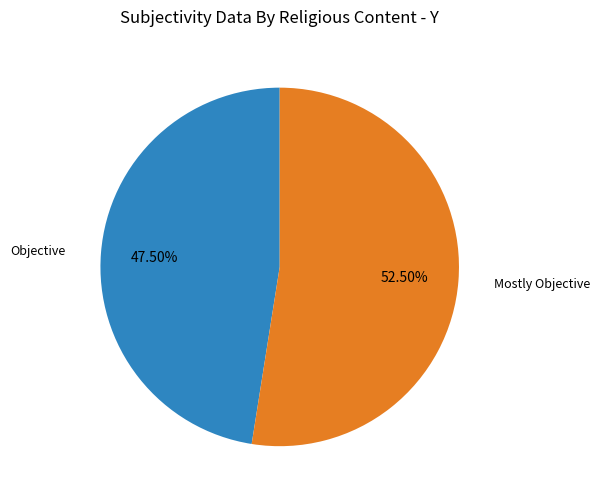

Is there any slice that represents more than half of the pie?

Yes